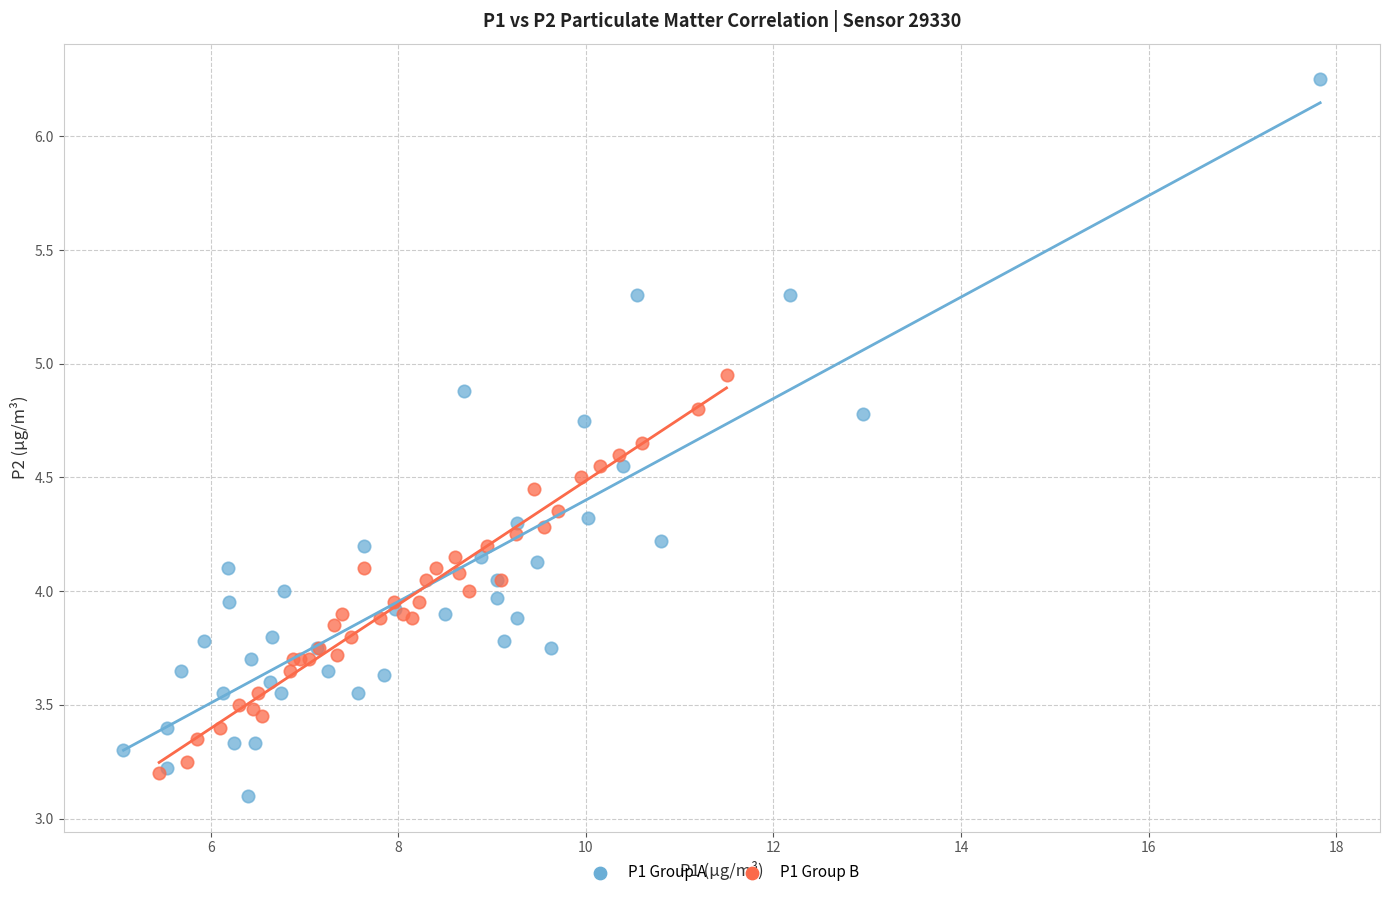

Which series has the widest spread of Y values?

P1 Group A